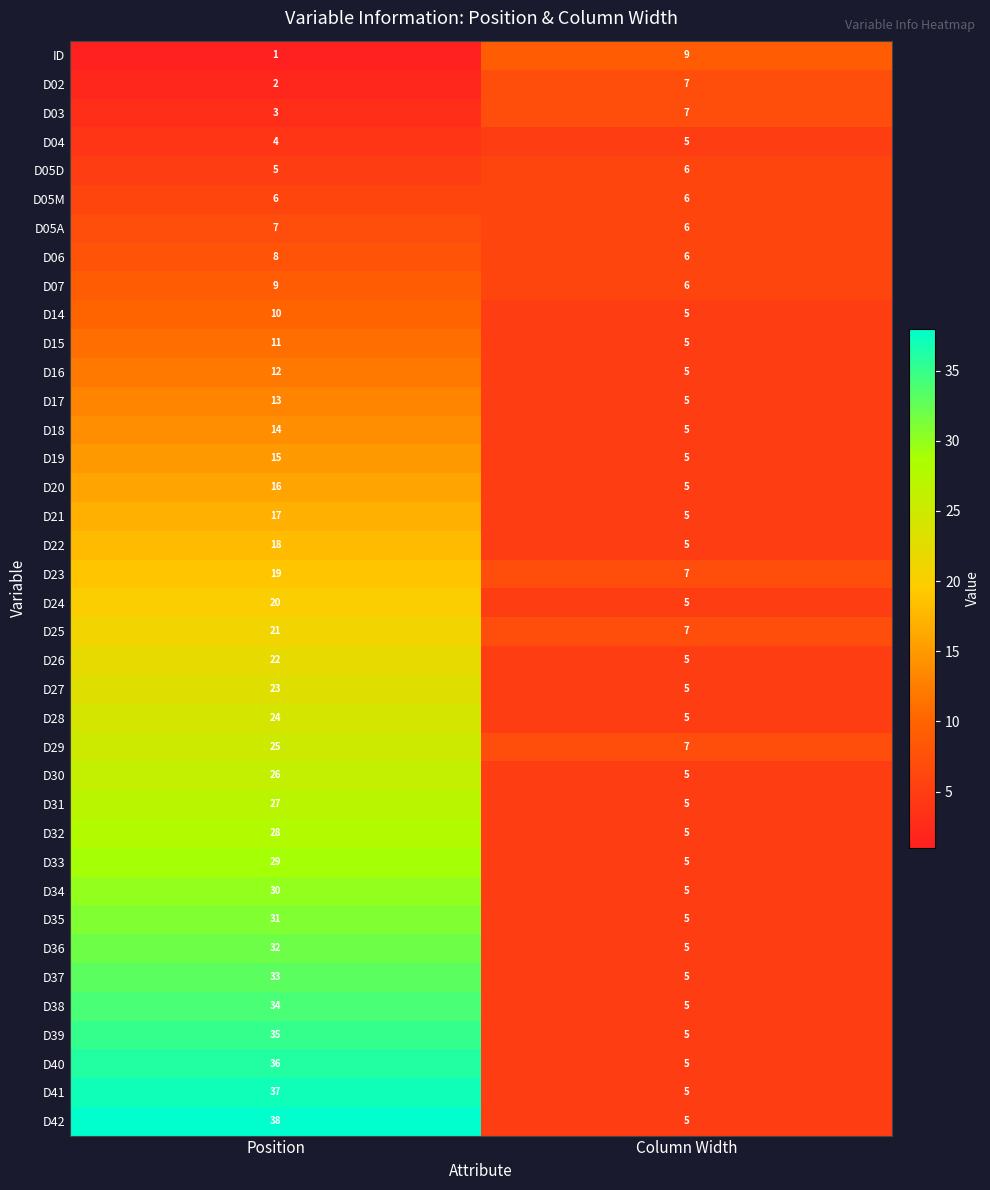

Is the value of D23 at Column Width greater than the value of ID at Column Width?

No